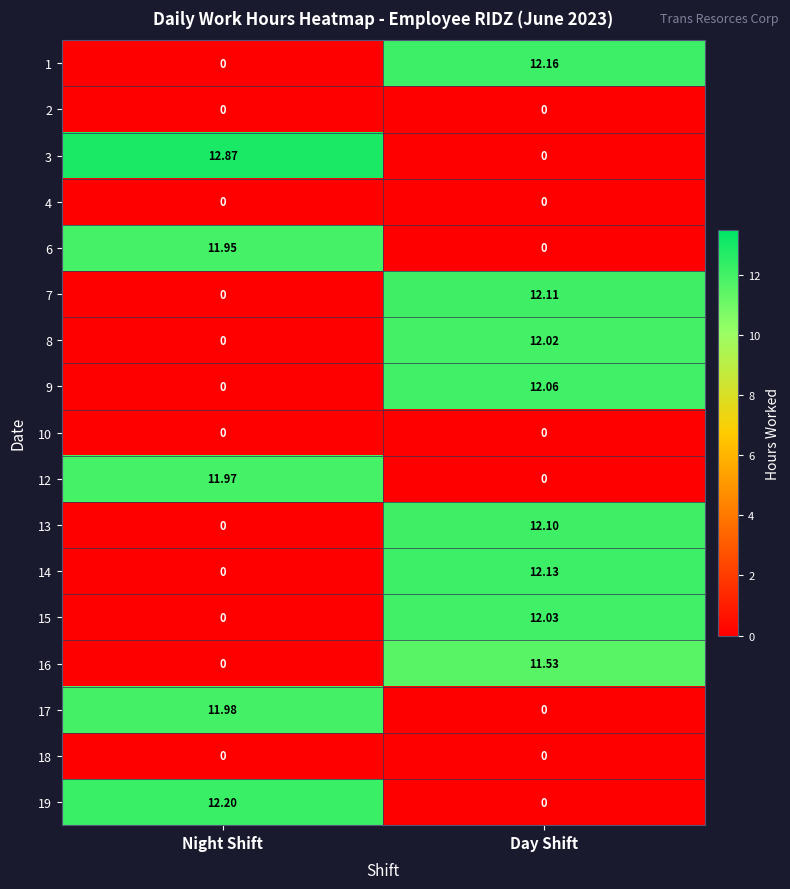

Is the value of 17 at Night Shift greater than the value of 3 at Day Shift?

Yes